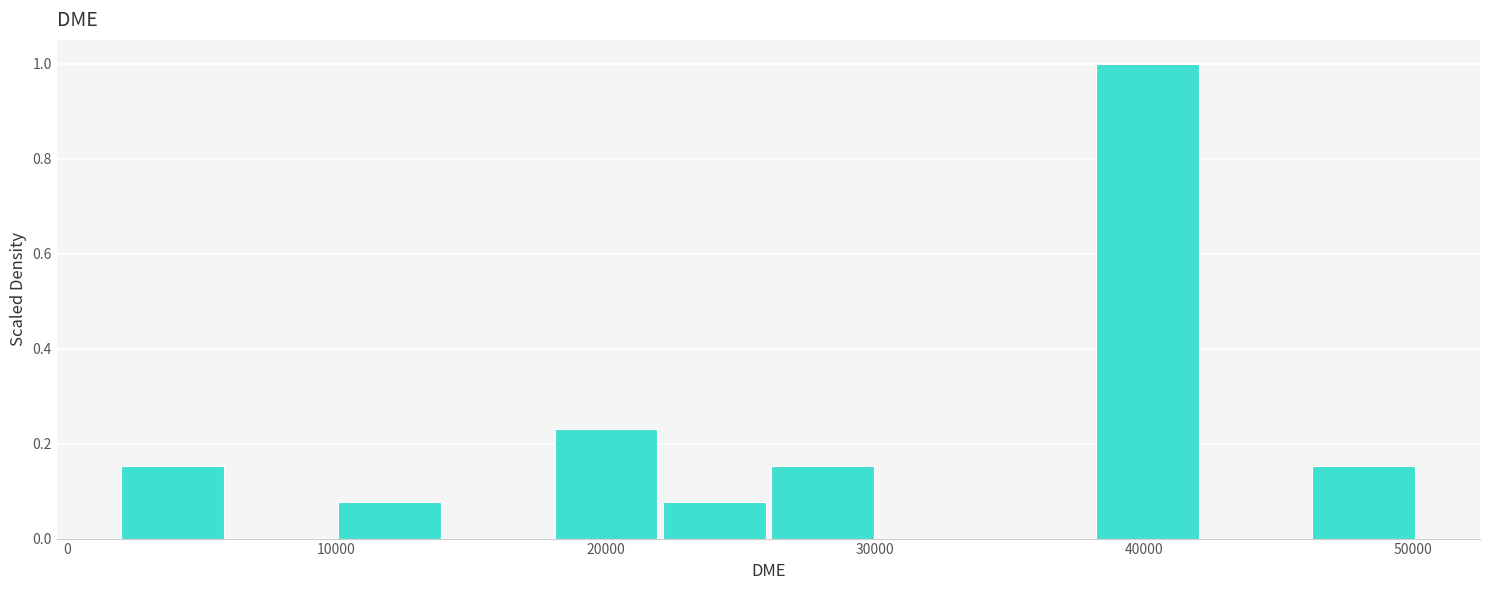

Reading left to right, list every bar in this chart as the range it spans on the x-axis followed by its height. Neither the bar edges nor the heights are printed on the chart, so give them approximately, as read against the axes.

2000 to 6000: 0.16
6000 to 10000: 0
10000 to 14000: 0.08
14000 to 18000: 0
18000 to 22000: 0.24
22000 to 26000: 0.08
26000 to 30000: 0.16
30000 to 34000: 0
34000 to 38000: 0
38000 to 42000: 1.00
42000 to 46000: 0
46000 to 50000: 0.16